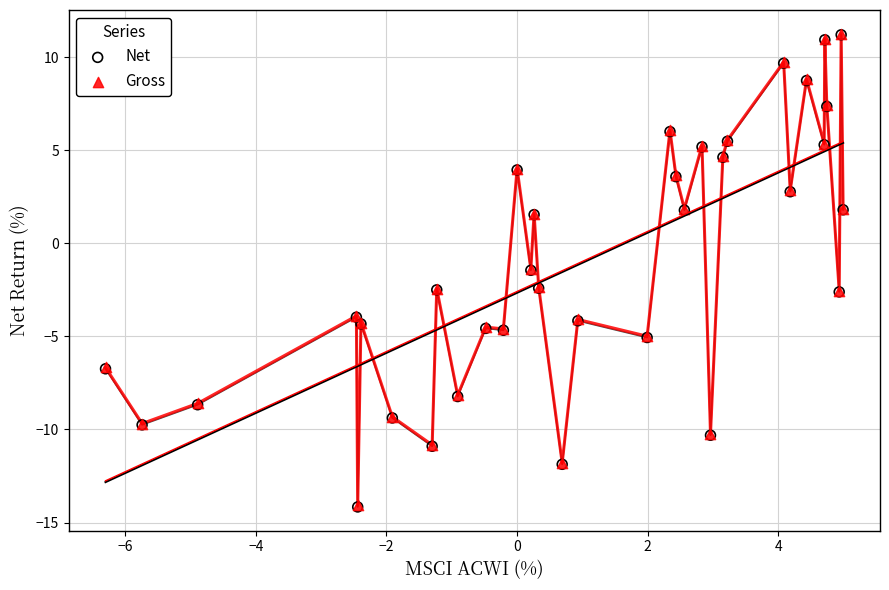

What are all the series names shown in the legend?

Net, Gross